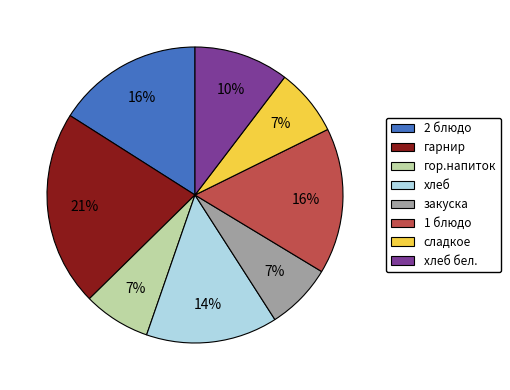

Which slice is the largest?

гарнир